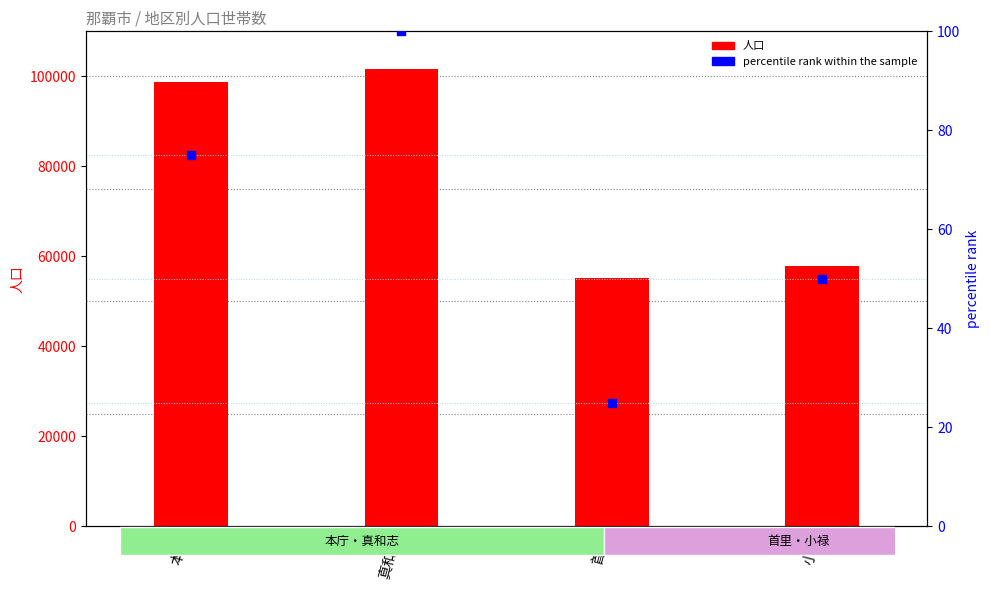

Which series contains the lowest Y value?

percentile rank within the sample